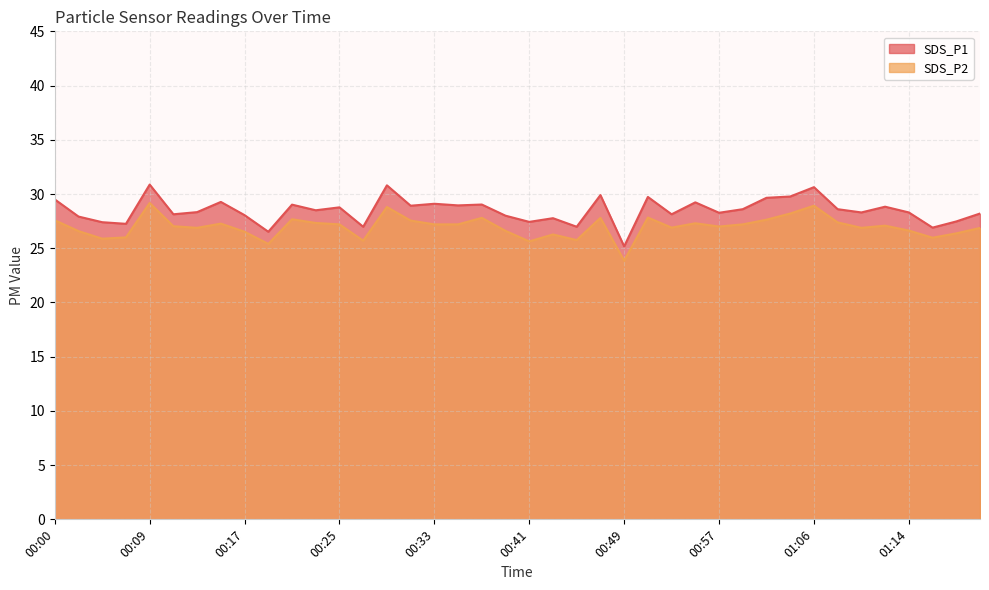

Which series has the widest spread of values?

SDS_P1